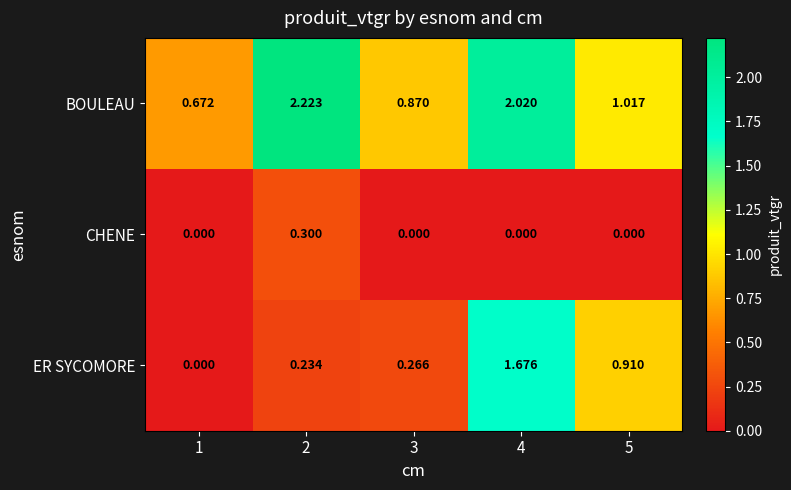

Which series has the widest spread of values?

ER SYCOMORE